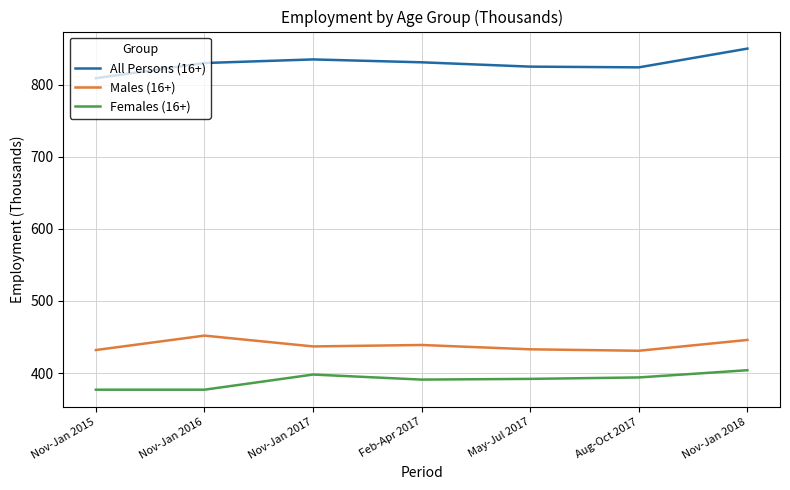

Which series changed the most between Nov-Jan 2015 and May-Jul 2017?

All Persons (16+)